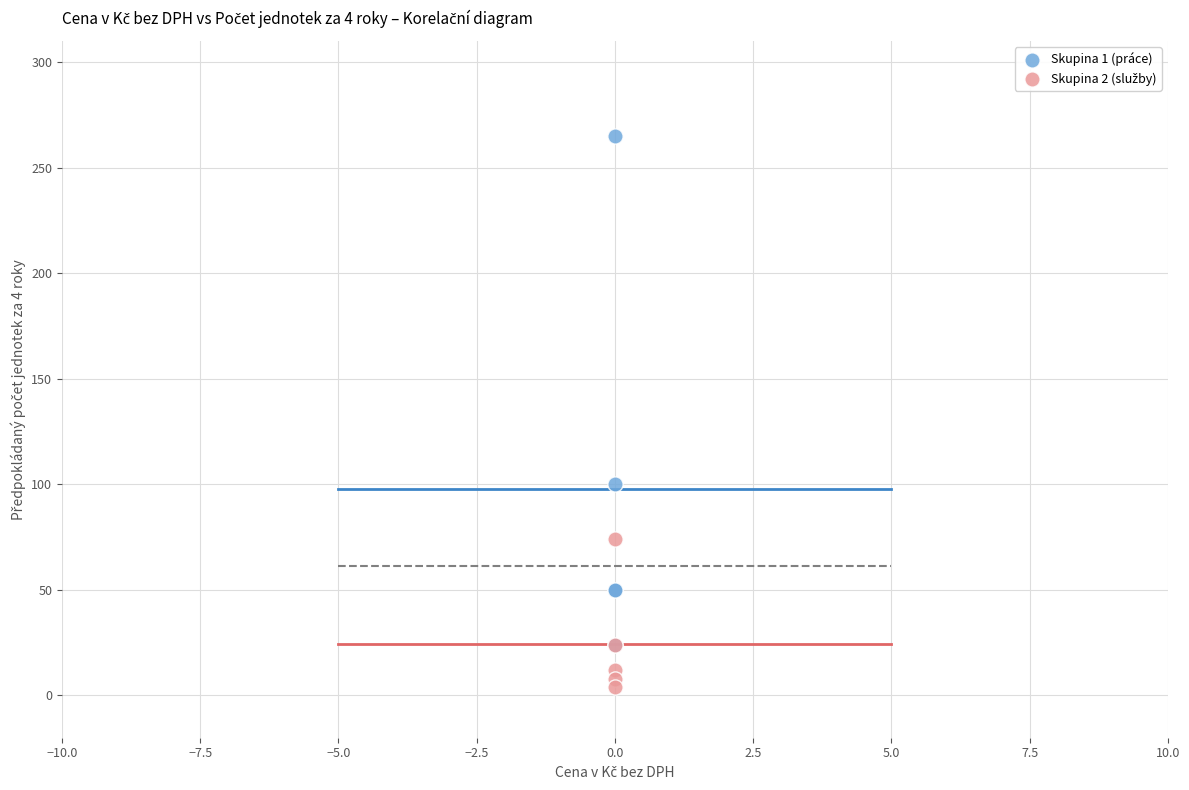

Across all series, what Y value is closest to 134?

100